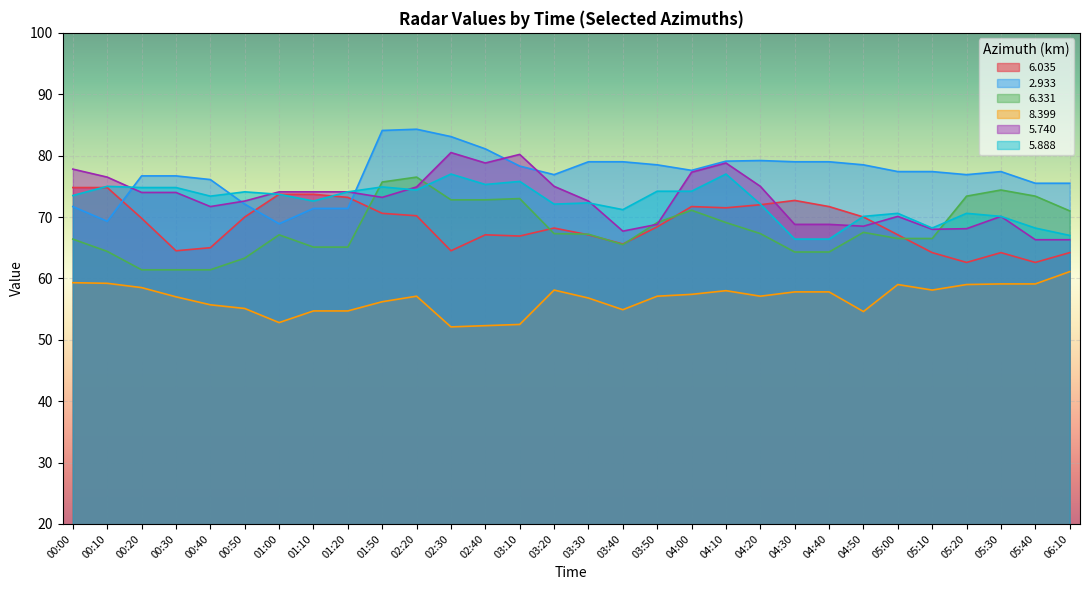

What is the value of the   5.888 point at the 21st from the left?

72.1